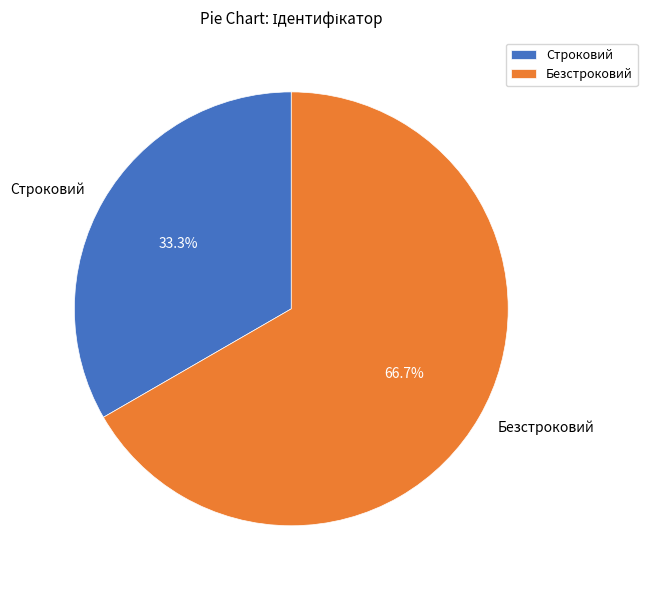

How many slices are in this pie chart?

2